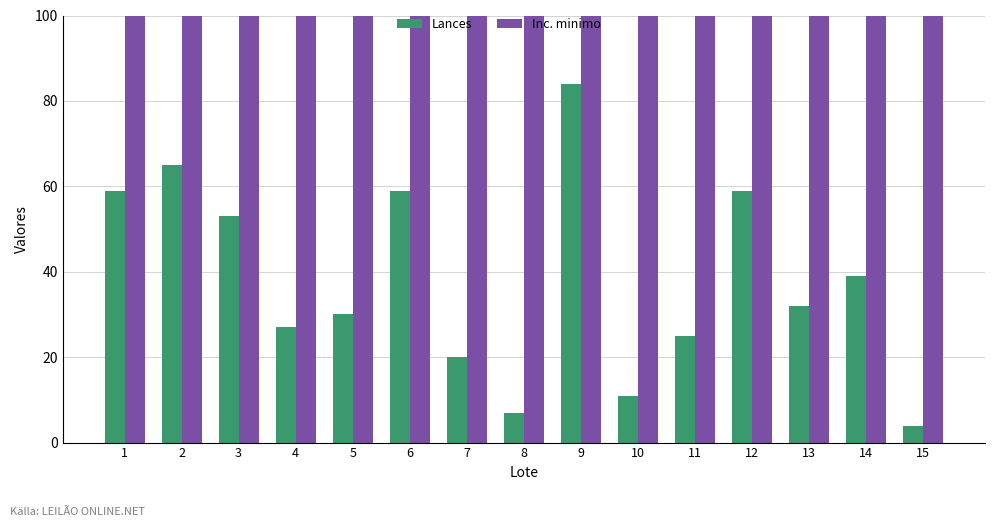

How many groups of bars are there?

15